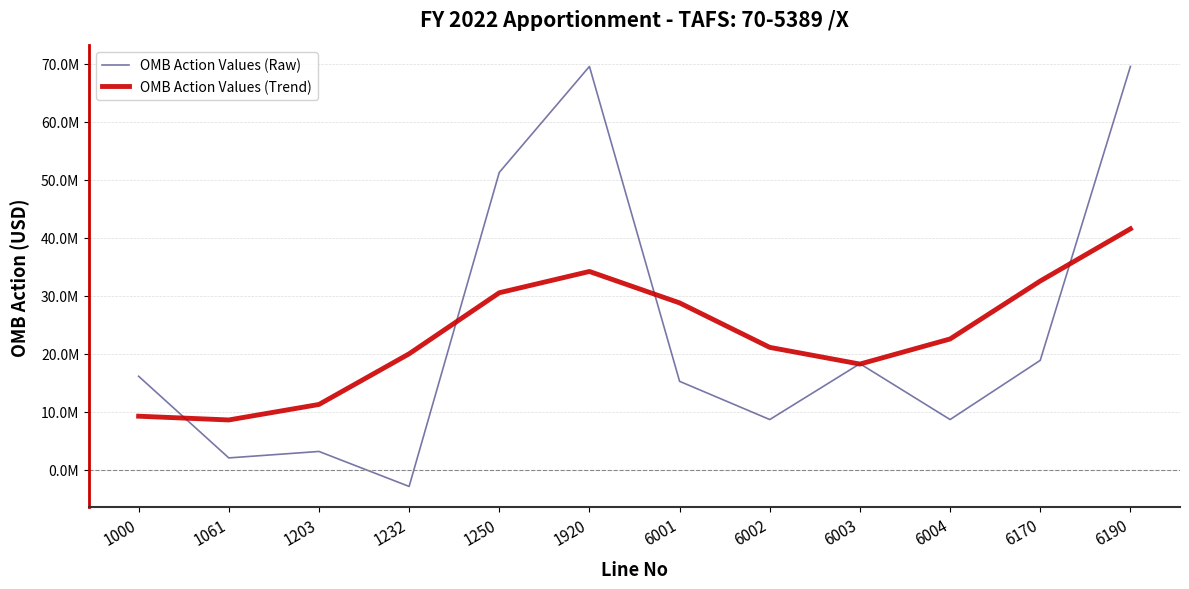

What are all the series names shown in the legend?

OMB Action Values (Raw), OMB Action Values (Trend)